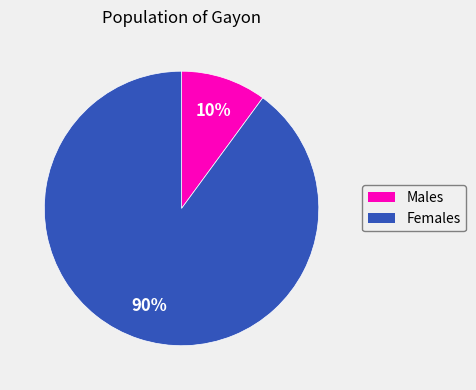

Is there any slice that represents more than half of the pie?

Yes